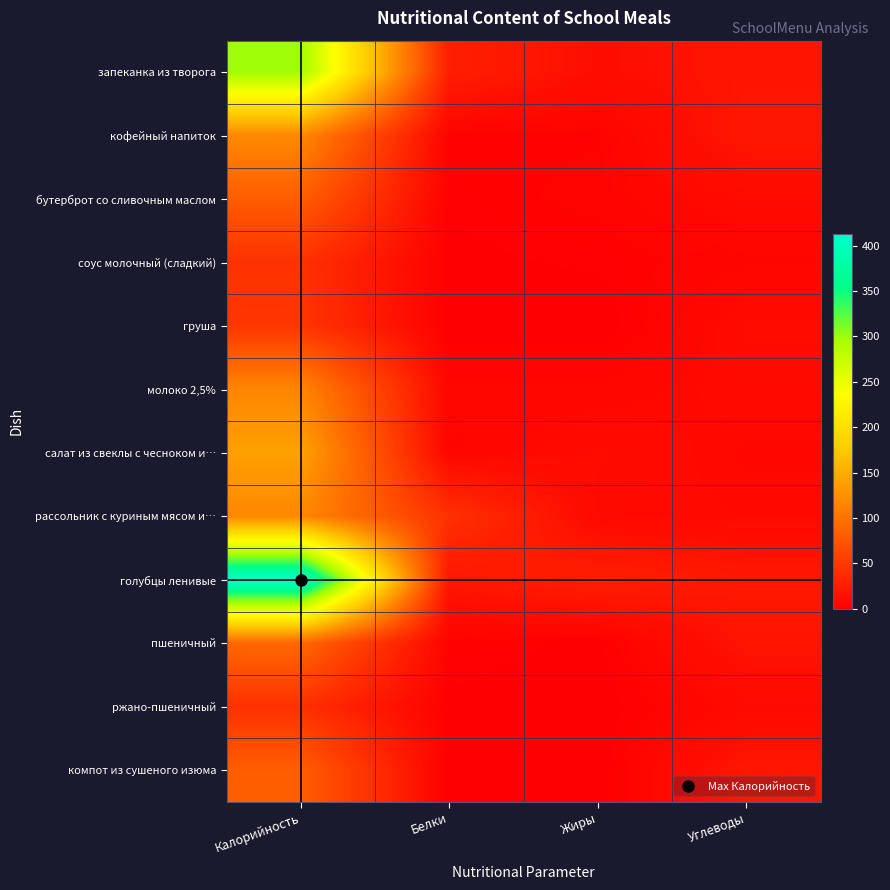

Reading right to left, list all the values displayed in this chart.

запеканка из творога: Углеводы=18	Жиры=13	Белки=27	Калорийность=299
кофейный напиток: Углеводы=20	Жиры=3	Белки=3	Калорийность=119
бутерброт со сливочным маслом: Углеводы=10	Жиры=4	Белки=2	Калорийность=81
соус молочный (сладкий): Углеводы=5	Жиры=2	Белки=1	Калорийность=43
груша: Углеводы=10	Жиры=0	Белки=0	Калорийность=47
молоко 2,5%: Углеводы=9	Жиры=6	Белки=6	Калорийность=116
салат из свеклы с чесноком и…: Углеводы=7	Жиры=10	Белки=5	Калорийность=140
рассольник с куриным мясом и…: Углеводы=8	Жиры=9	Белки=43	Калорийность=118
голубцы ленивые: Углеводы=21	Жиры=27	Белки=20	Калорийность=413
пшеничный: Углеводы=18	Жиры=1	Белки=3	Калорийность=91
ржано-пшеничный: Углеводы=9	Жиры=0	Белки=1	Калорийность=42
компот из сушеного изюма: Углеводы=20	Жиры=0	Белки=0	Калорийность=82